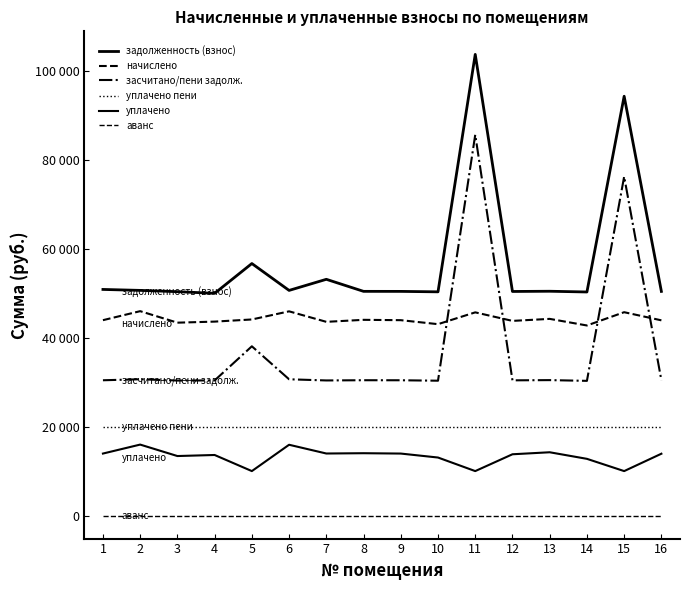

What is the spread (max minus min) of values at 15?

94357.4